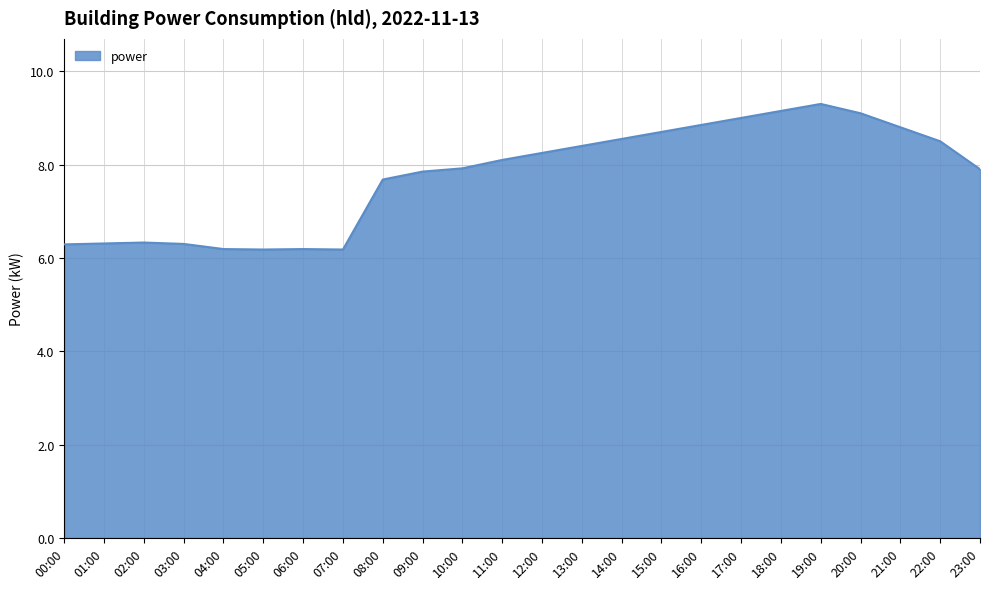

Between 09:00 and 02:00, which is larger?

09:00